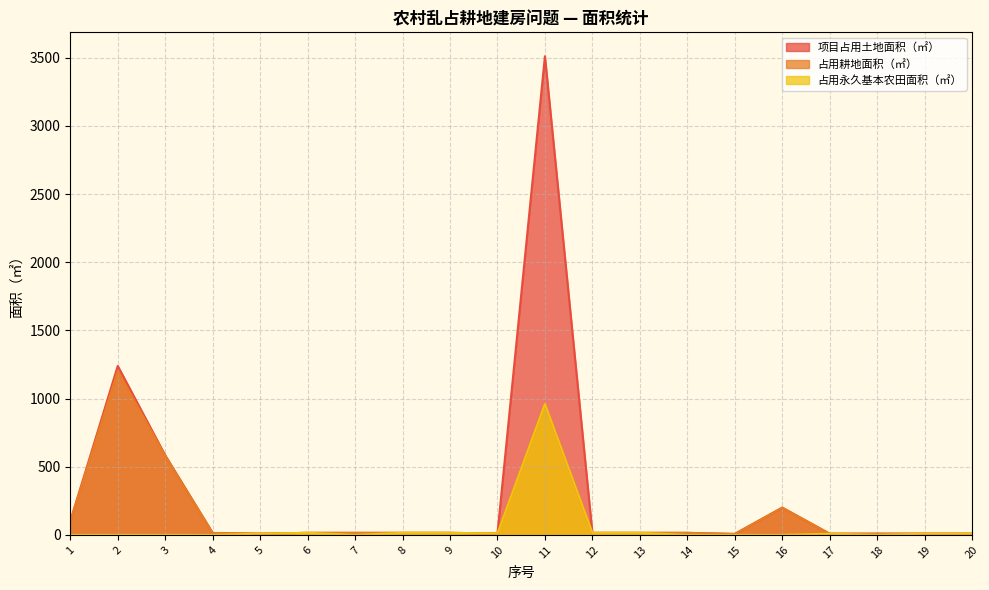

How many lines are shown in the chart?

3